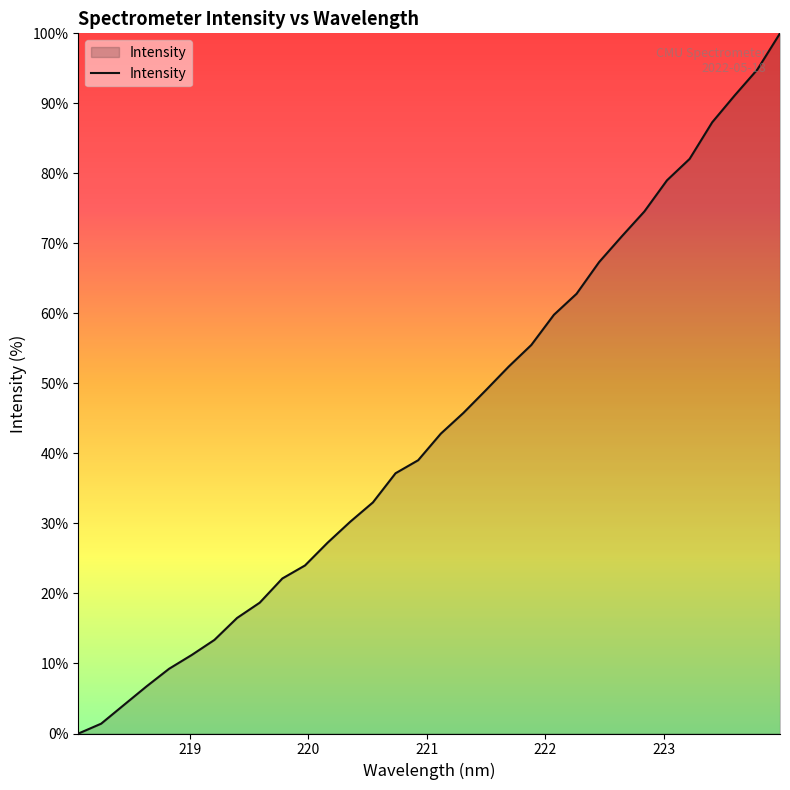

What is the greatest value displayed?

100.0